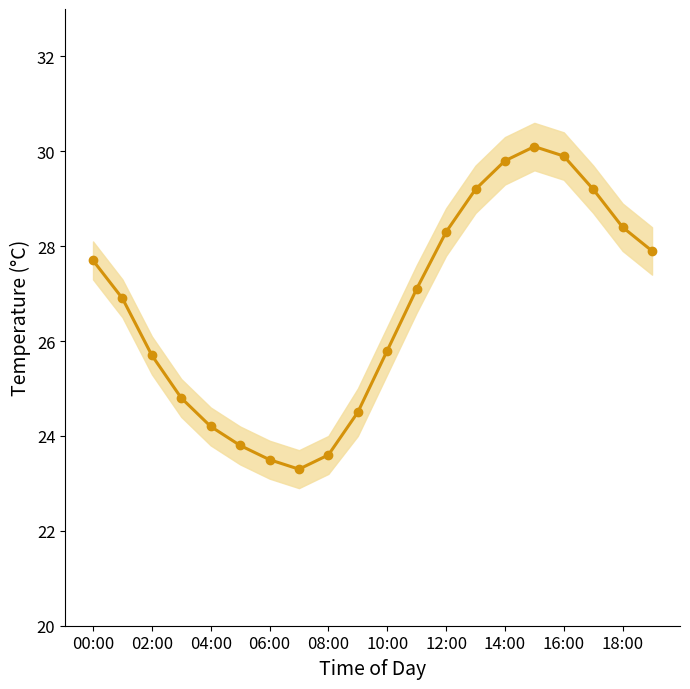

The chart shows a value of 15.8 at 14:00. True or false?

False